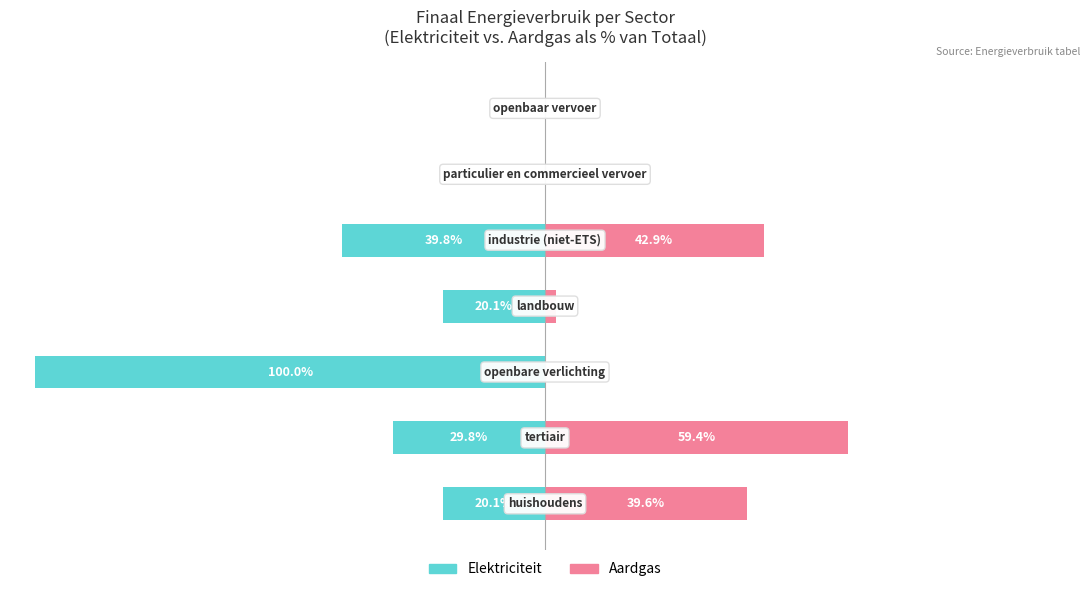

Which series has the widest spread of values?

Elektriciteit